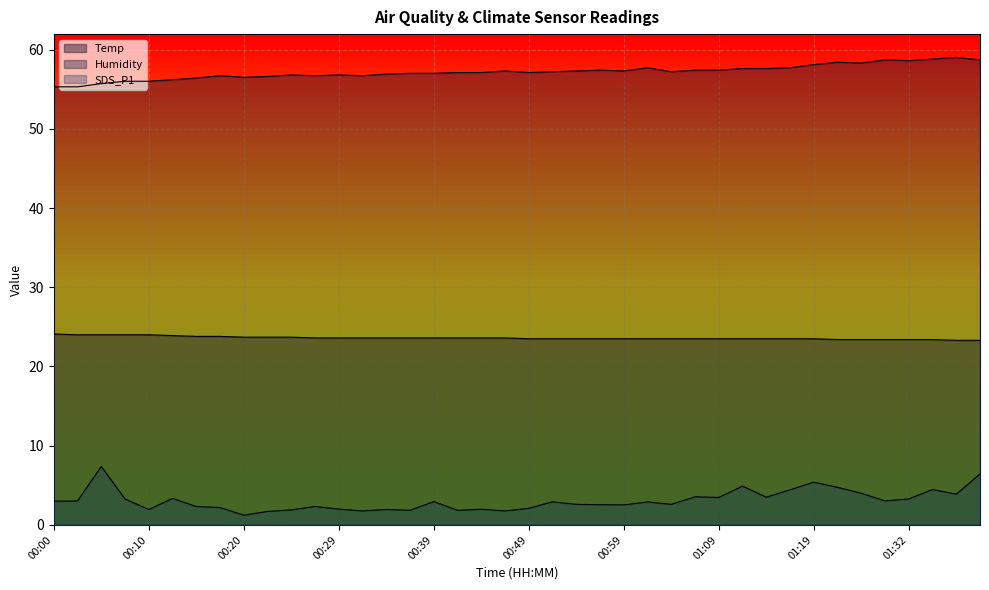

Which series has the widest spread of values?

SDS_P1